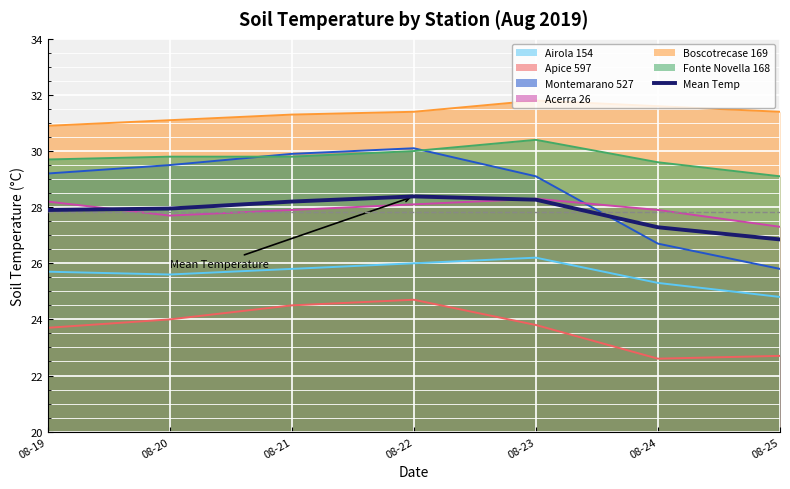

What is the sum of all values?

194.8